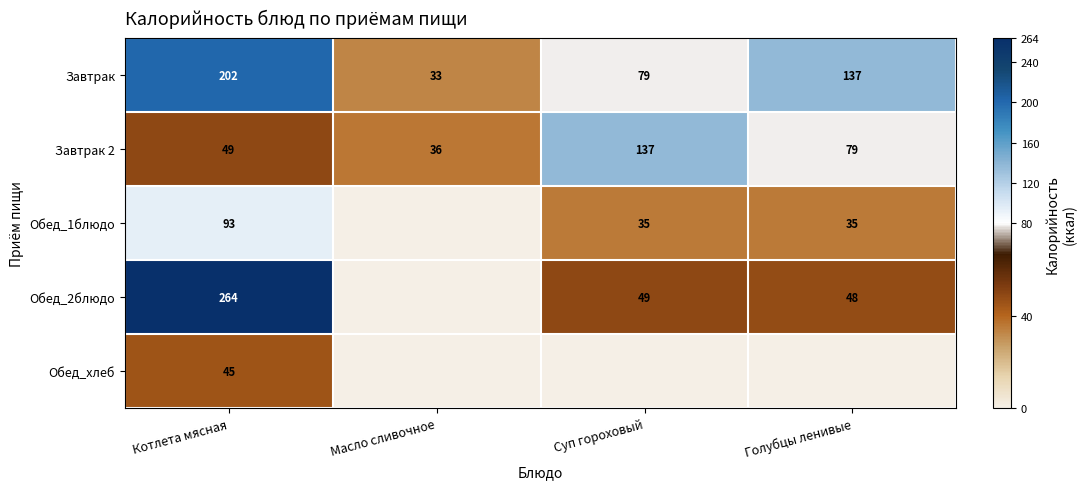

What is the maximum value for Завтрак 2?

137